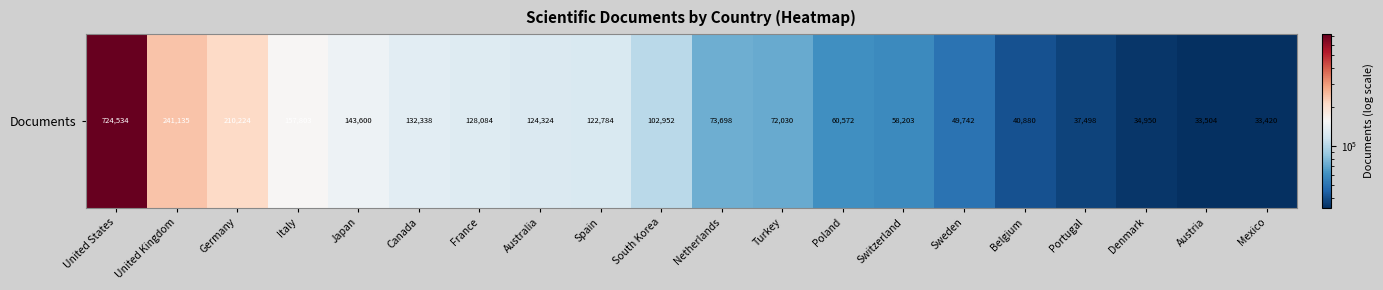

Reading right to left, what are all the values shown in this chart?

Mexico=33420	Austria=33504	Denmark=34950	Portugal=37498	Belgium=40880	Sweden=49742	Switzerland=58203	Poland=60572	Turkey=72030	Netherlands=73698	South Korea=102952	Spain=122784	Australia=124324	France=128084	Canada=132338	Japan=143600	Italy=157803	Germany=210224	United Kingdom=241135	United States=724534